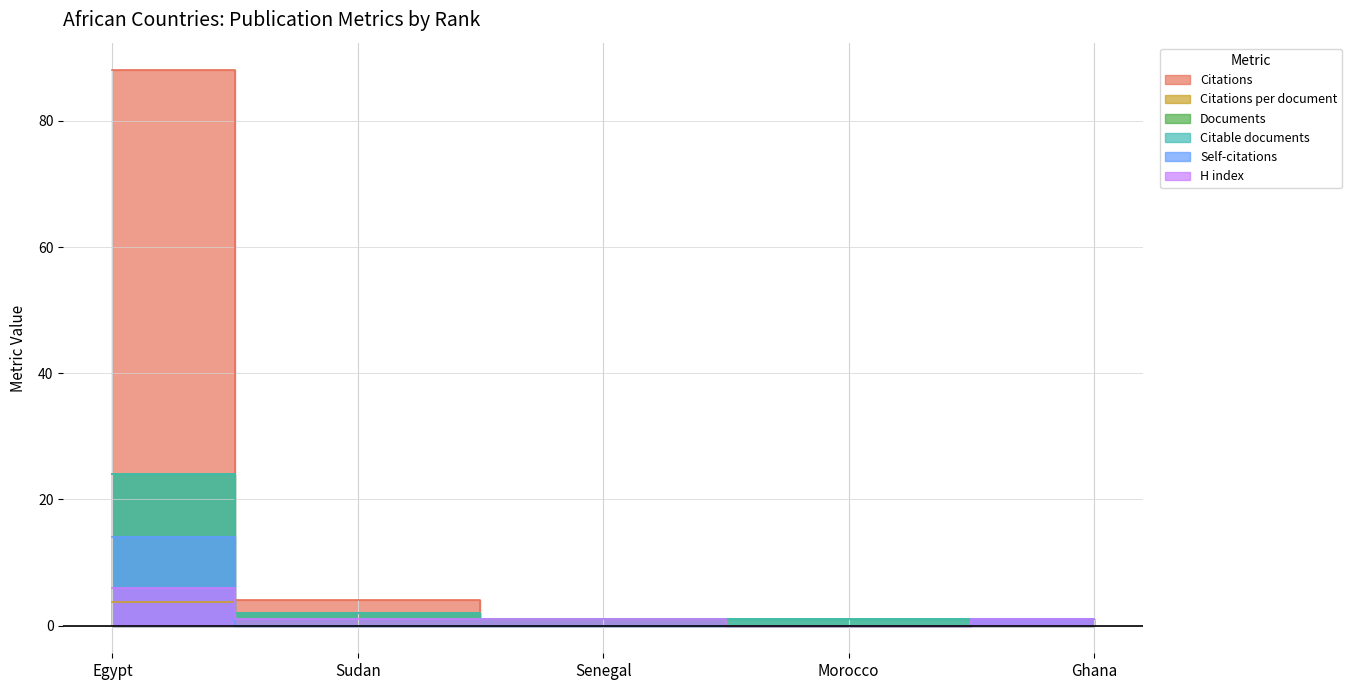

Does the chart display data point markers on the line(s)?

No